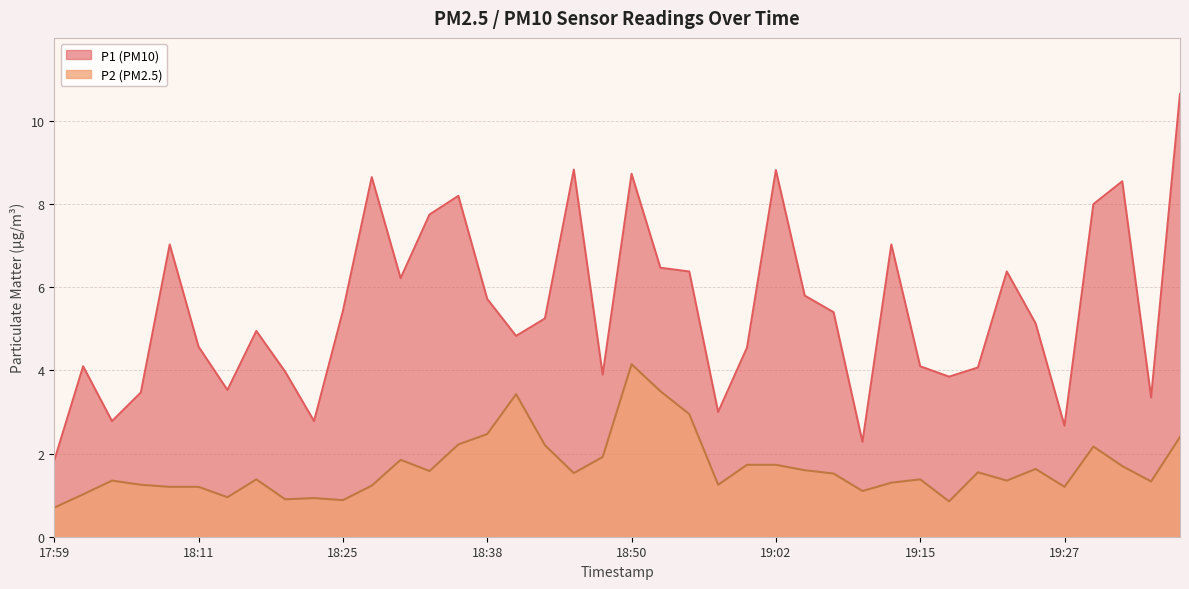

Rank the series by their average value, from lowest to highest.

P2, P1